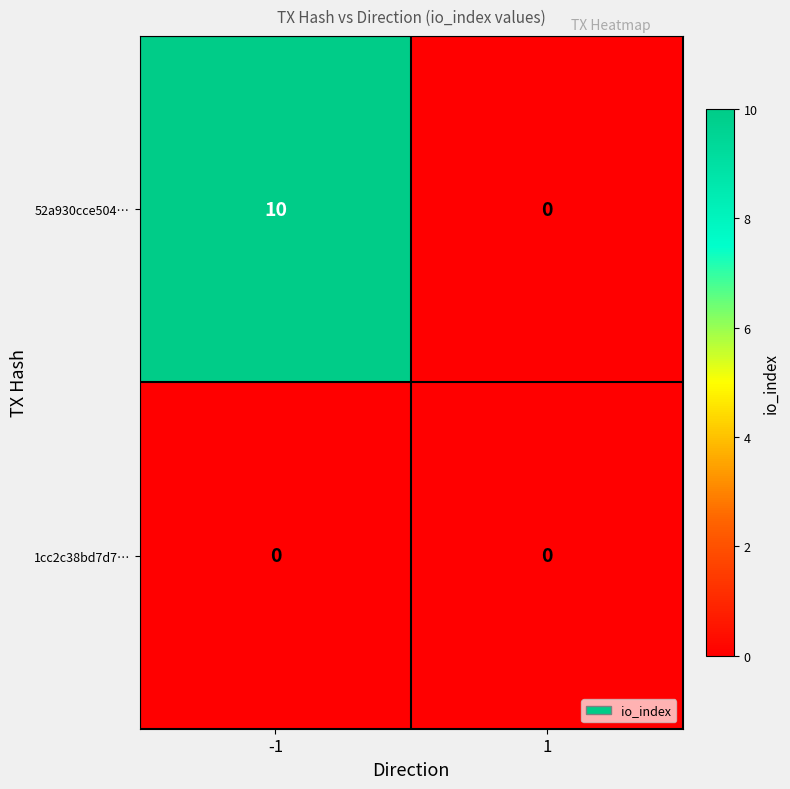

What is the spread (max minus min) of values at -1?

10